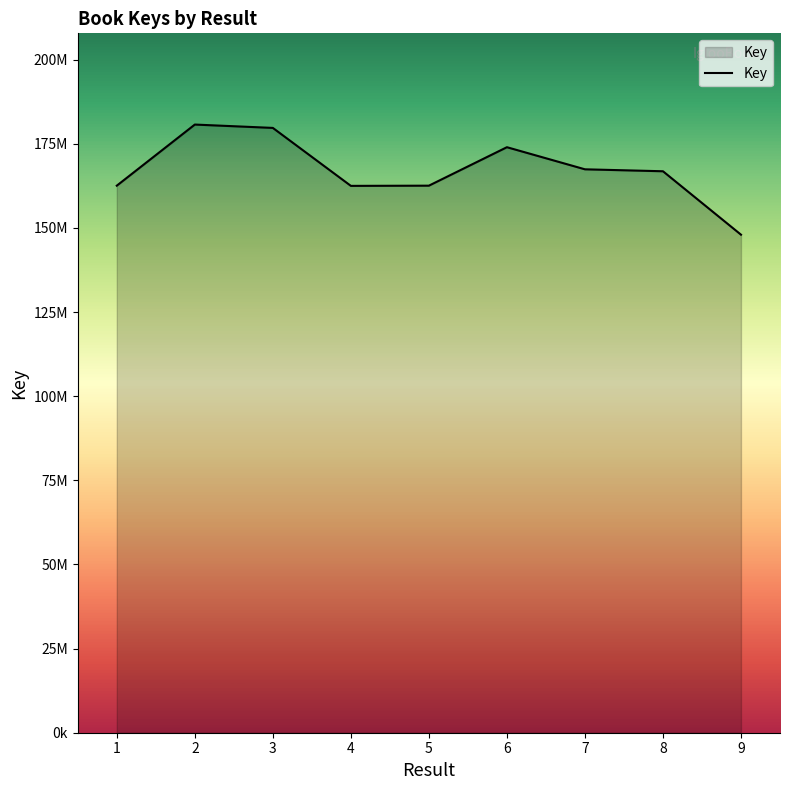

At which category does the chart reach its minimum across all series?

9